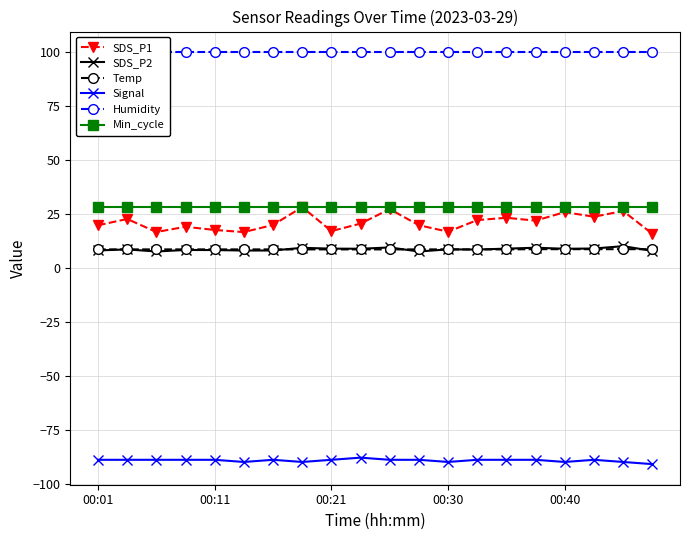

Which has a higher value, 18 or 13?

18